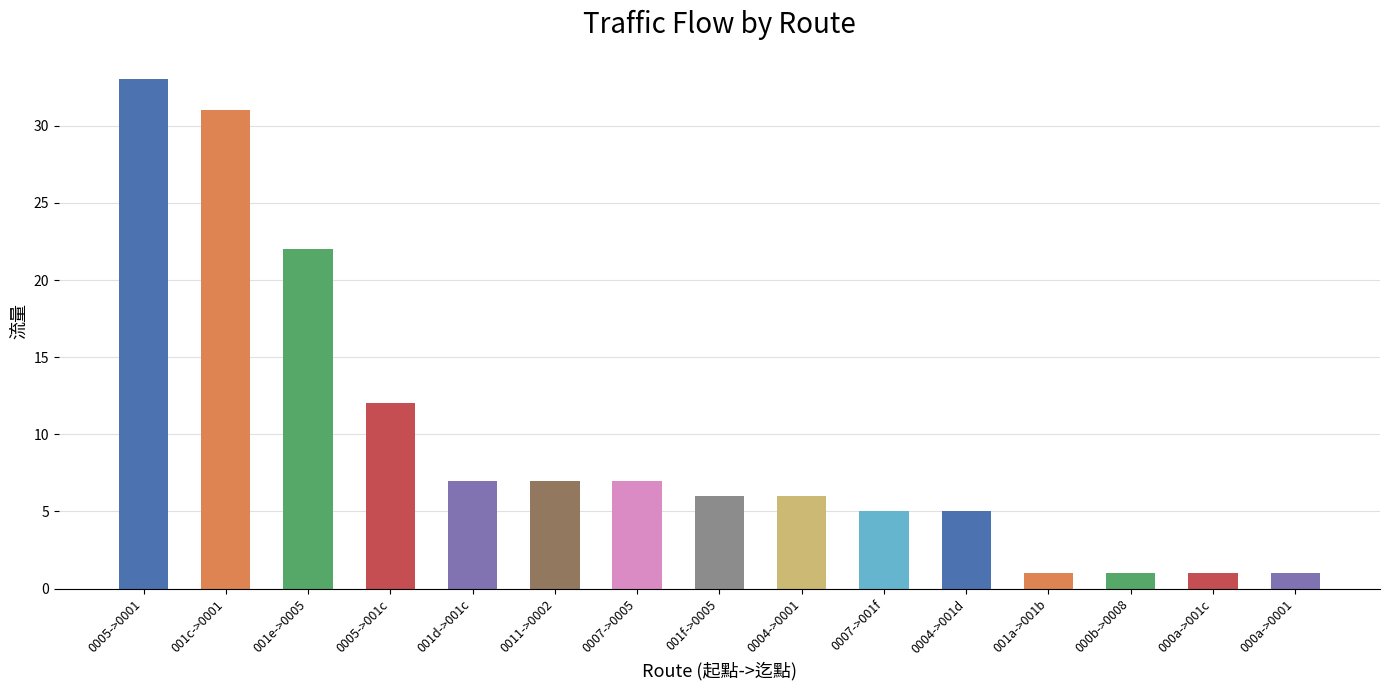

What is the sum of the values at 000b->0008 and 0005->0001?

34